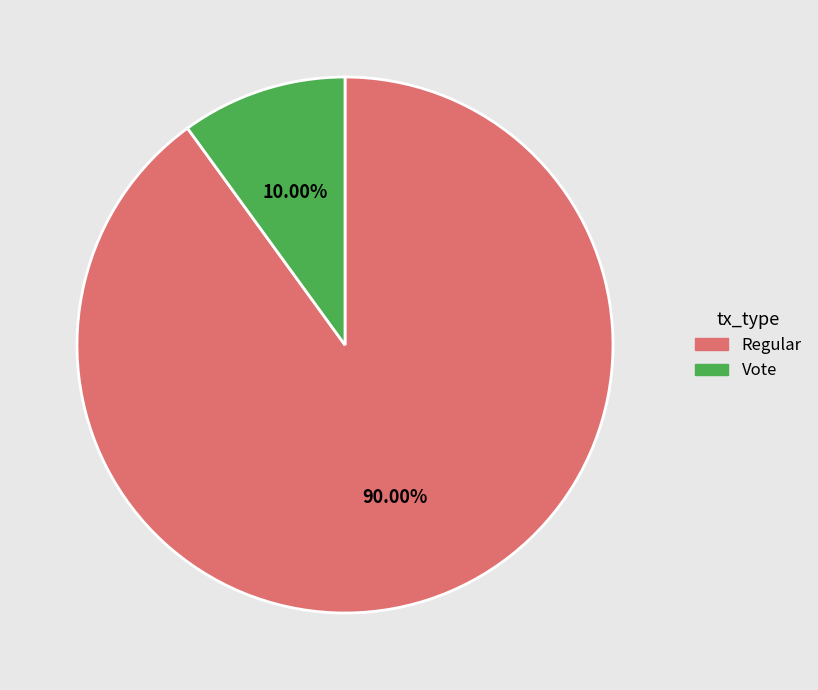

Do Regular and Vote together represent more than half of the pie?

Yes